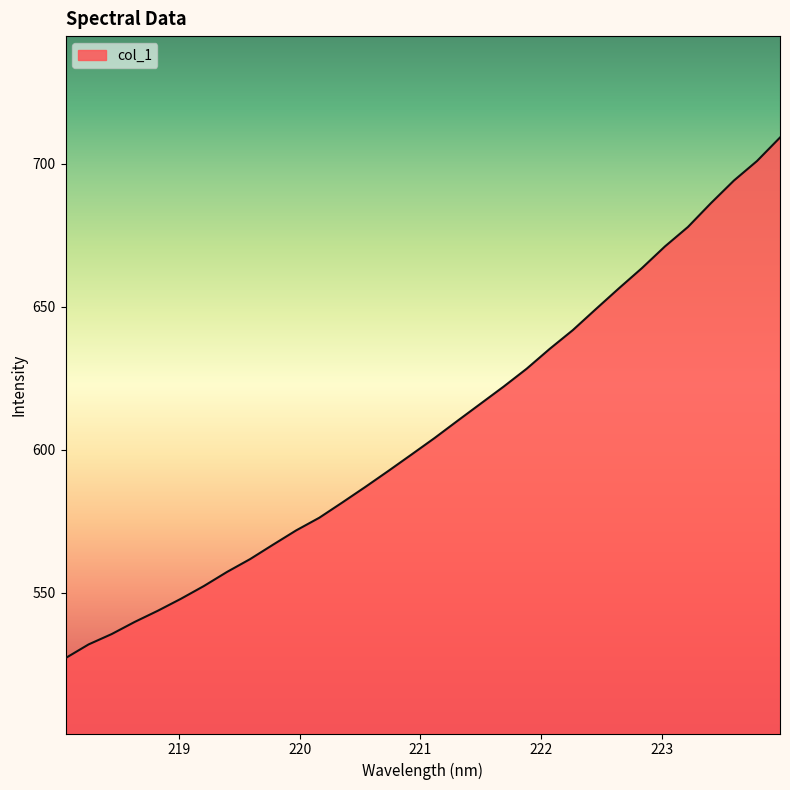

What is the minimum value shown in the chart?

527.1